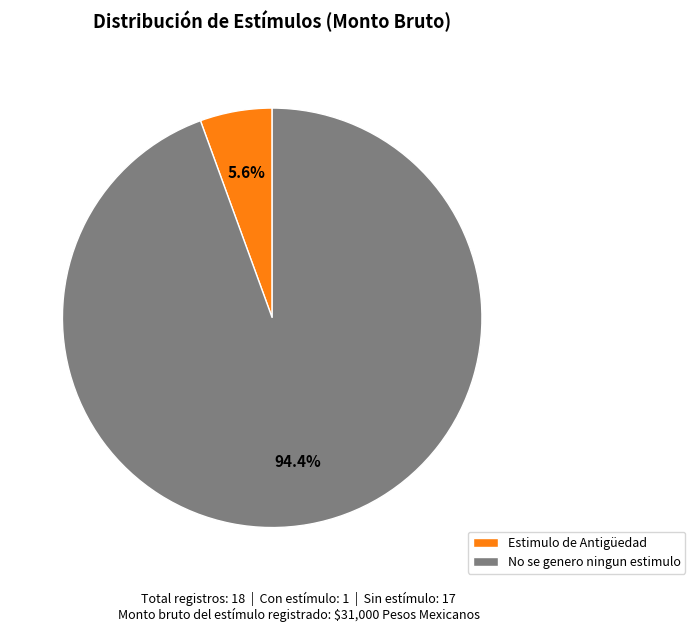

How many segments does this pie chart have?

2